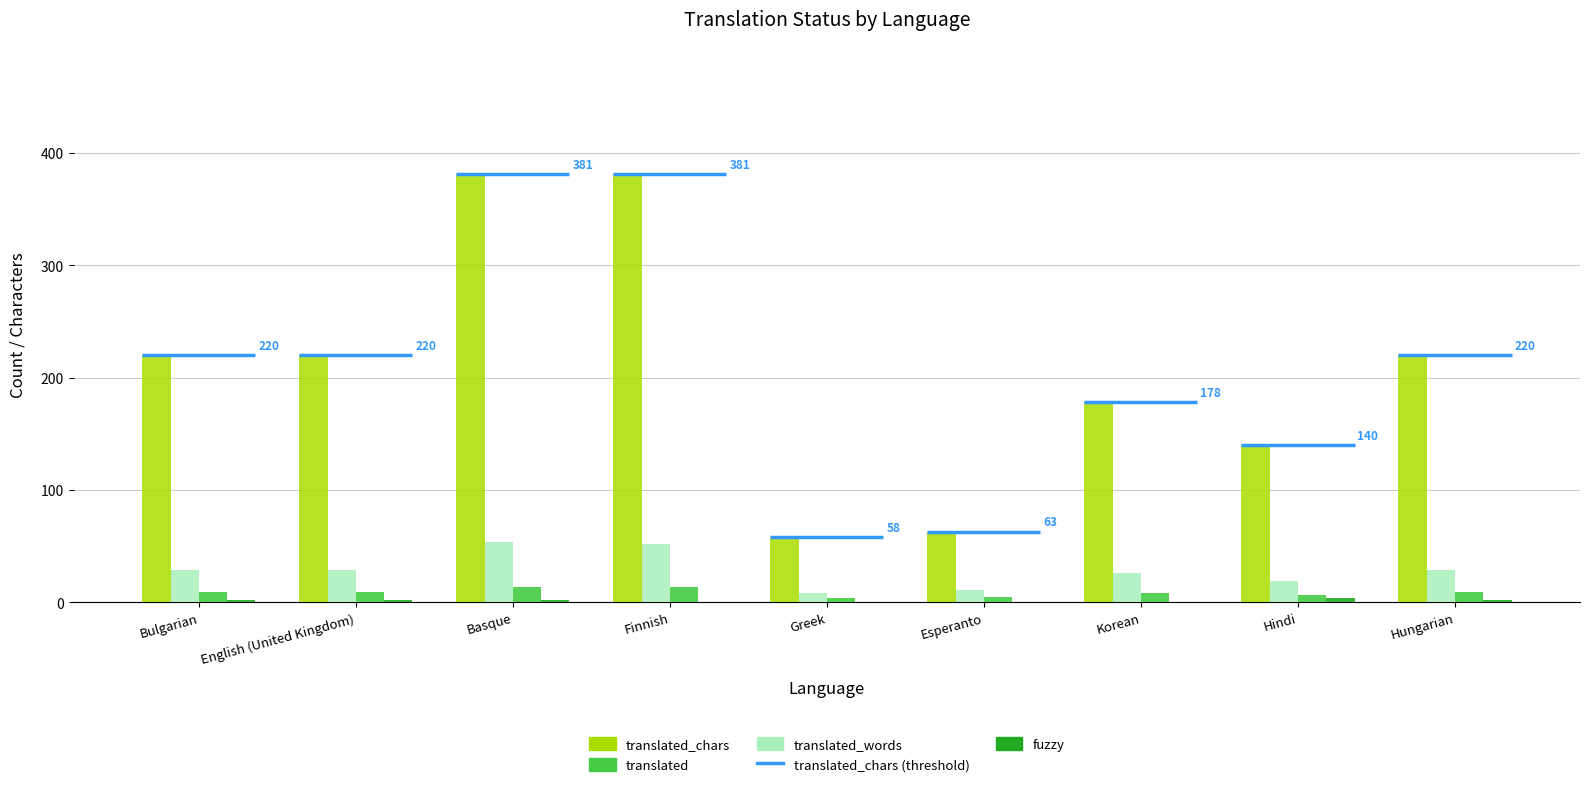

How many positive values does the fuzzy series have?

5